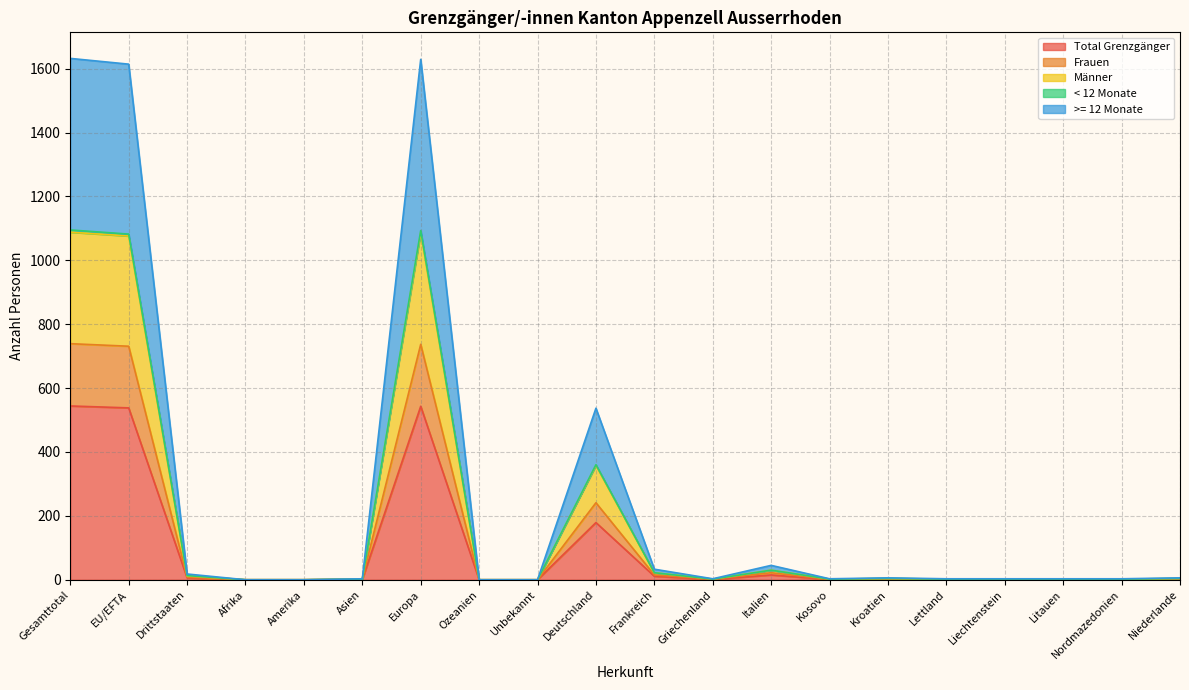

How many interior local valleys does the Total Grenzgänger series have?

2